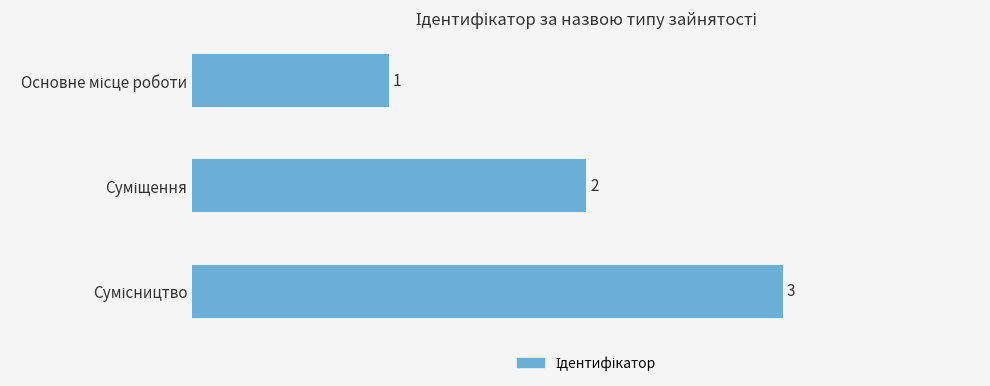

What is the value of the 1st bar from the top?

1